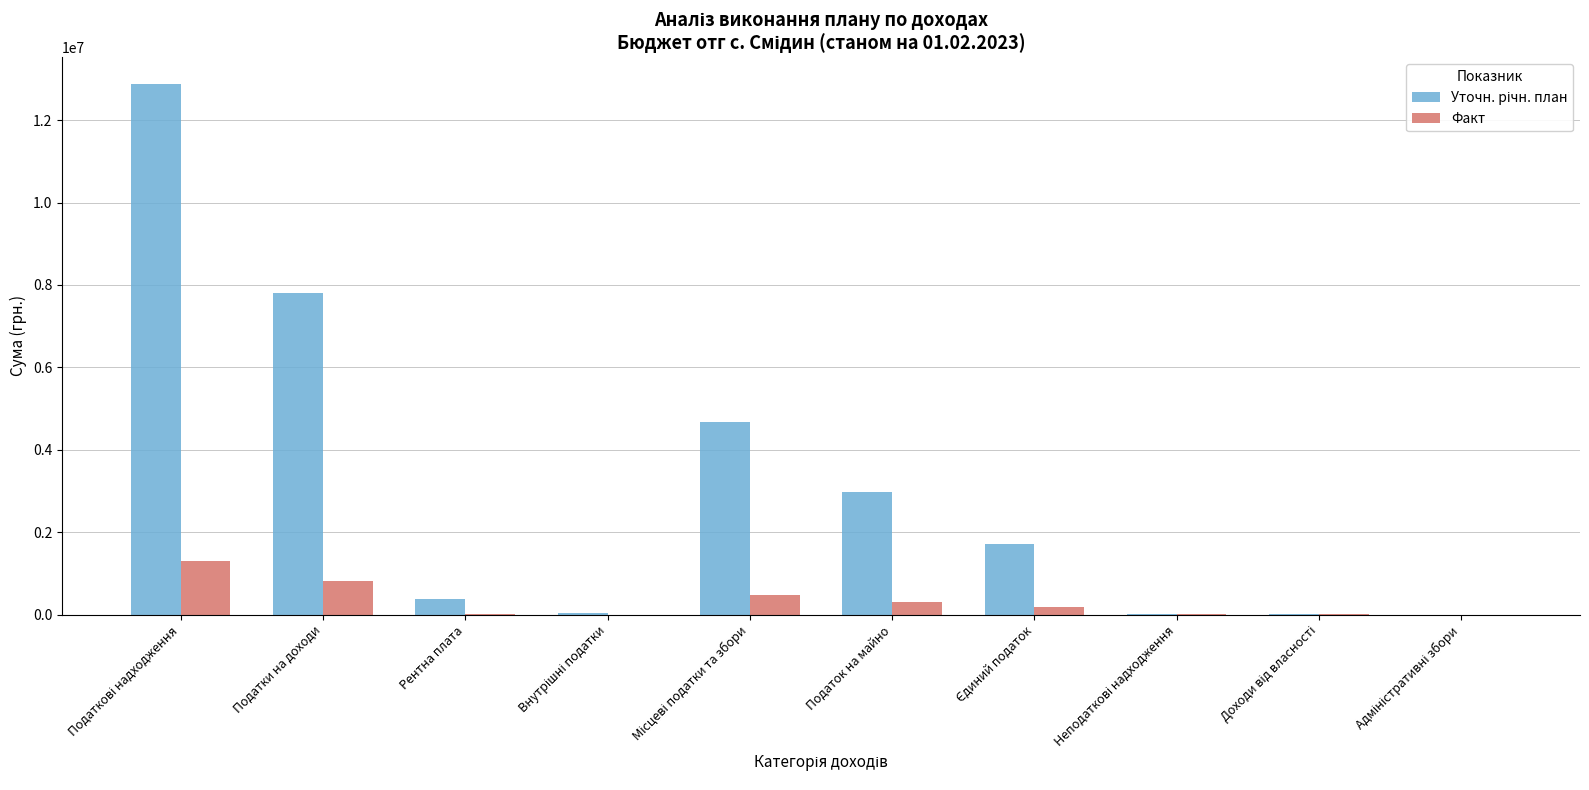

Is it true that Факт equals 5438.2 at Рентна плата?

True